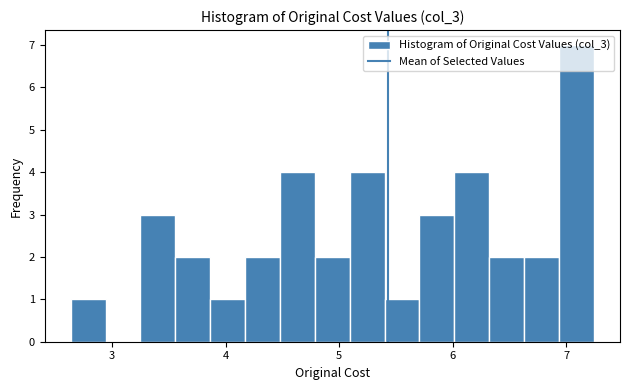

Around what value on the x-axis is the tallest bar? Give the approximate position of its centre, as read against the axis.

7.1